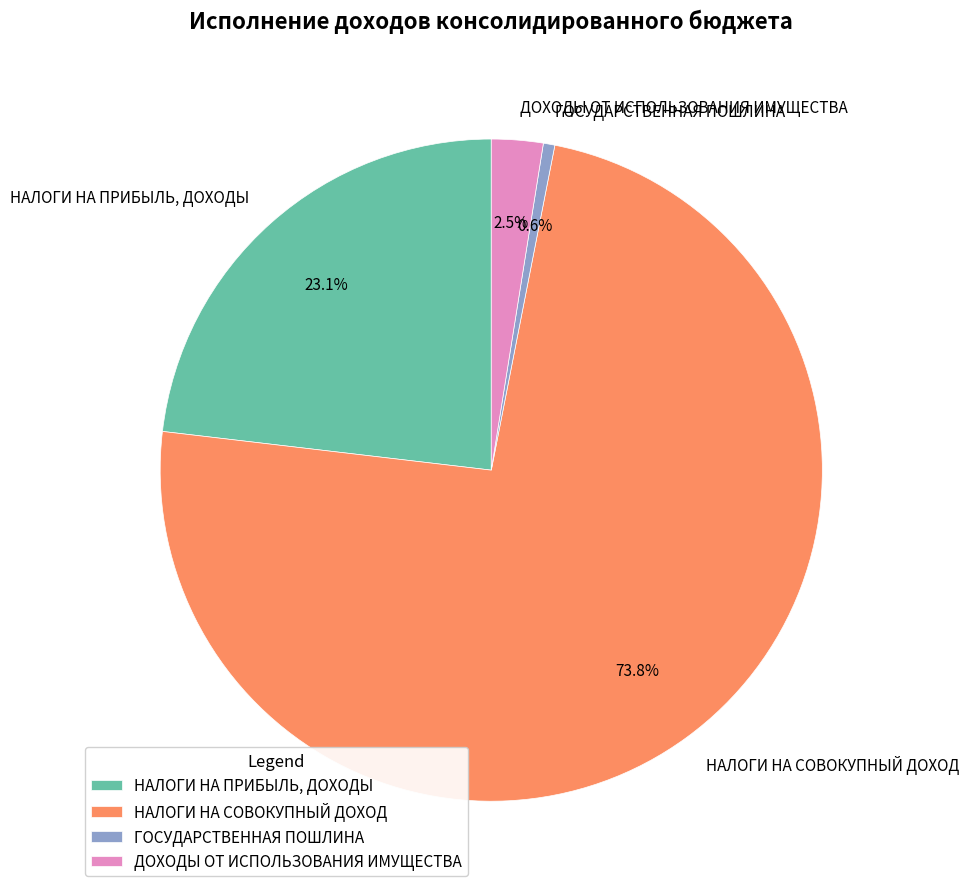

To the nearest percent, what is the difference between the ДОХОДЫ ОТ ИСПОЛЬЗОВАНИЯ ИМУЩЕСТВА and ГОСУДАРСТВЕННАЯ ПОШЛИНА slice percentages?

2%